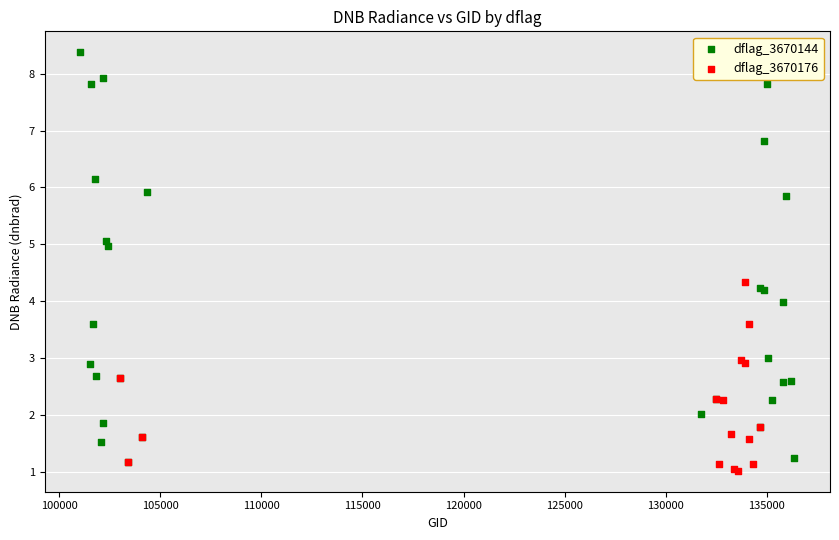

Which series contains the highest Y value?

dflag_3670144